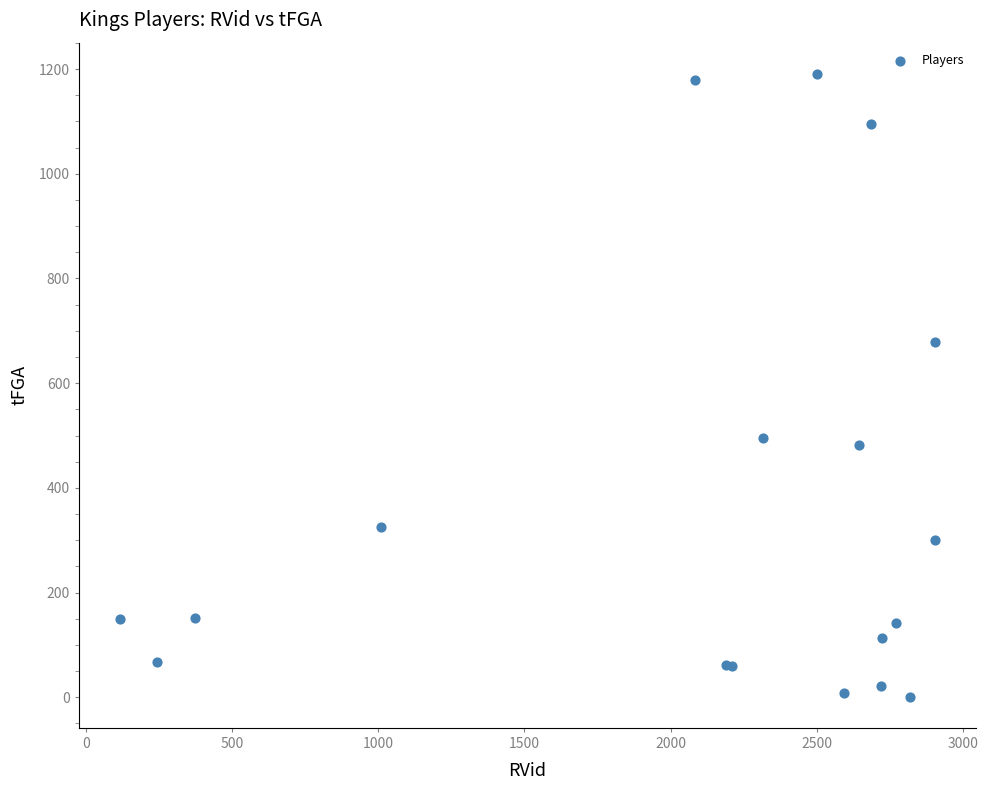

What Y value in the scatter plot is closest to 596?

679